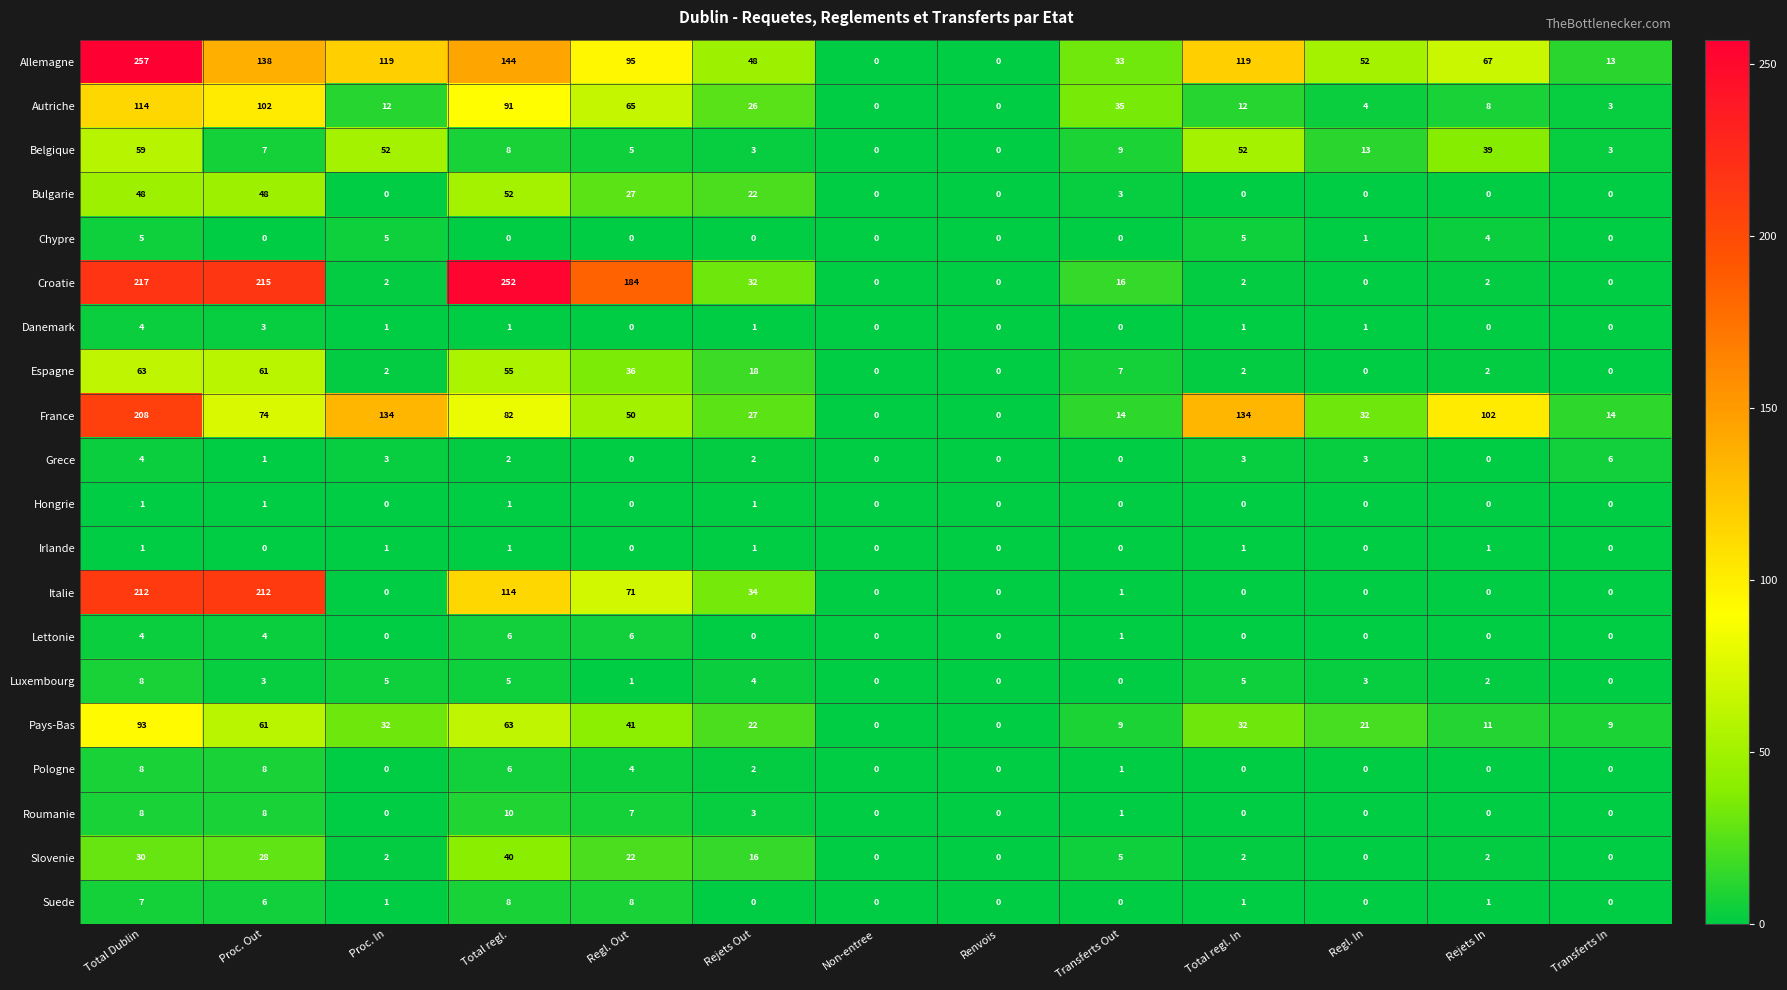

True or false: Croatie has a value of 252 at Total regl..

True